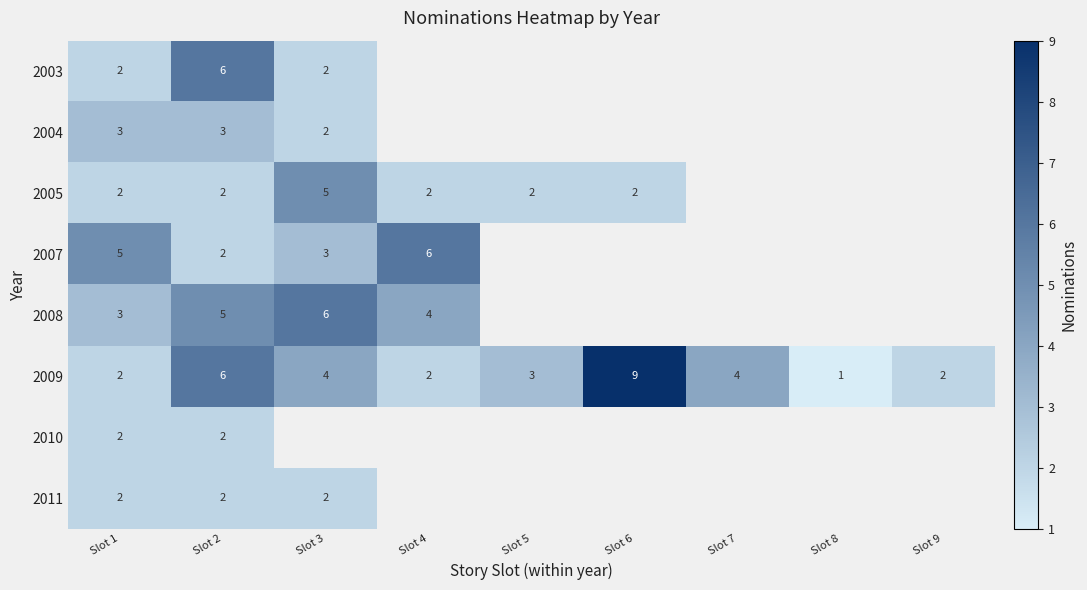

What is the sum of the 2009 values at Slot 1 and Slot 2?

8